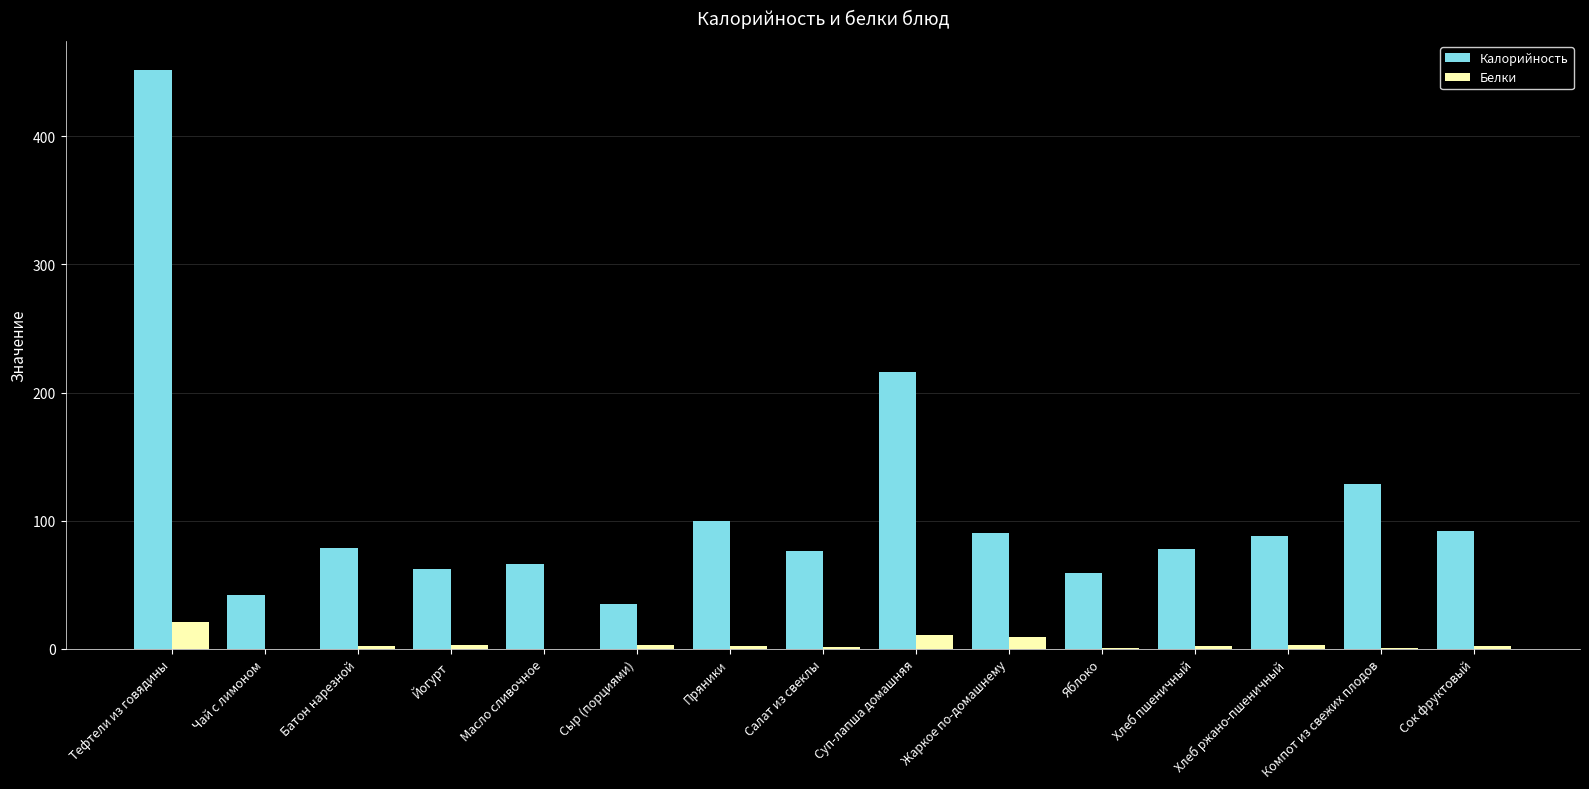

What is the difference between the Калорийность values at Яблоко and Салат из свеклы?

17.6